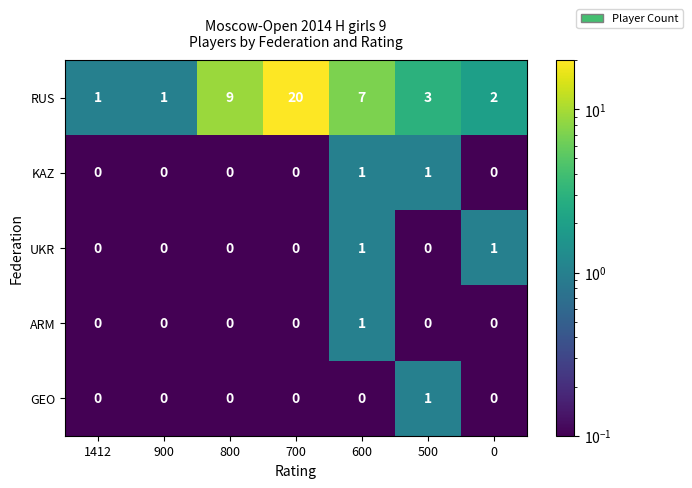

How many ARM values are between 0 and 1?

7